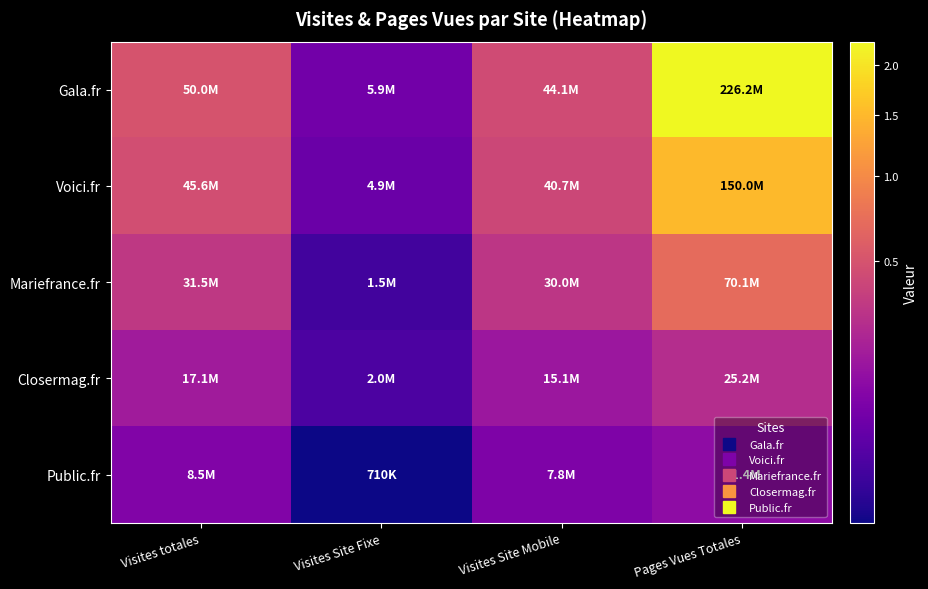

What is the minimum value shown in the chart?

710368